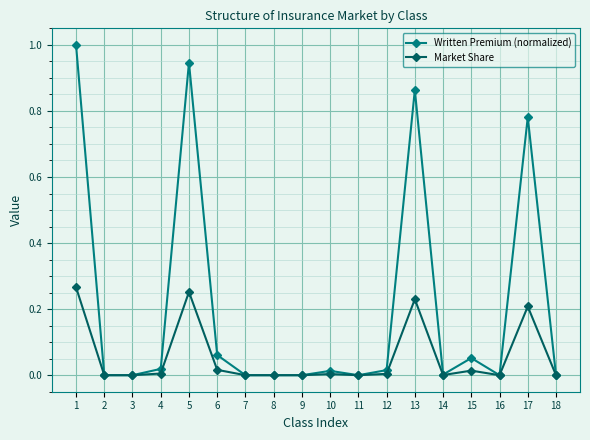

Which series has the largest total across all categories?

Written Premium (normalized)